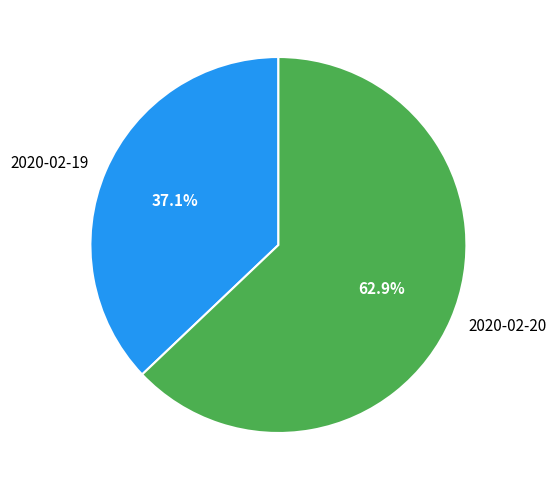

True or false: 2020-02-20 accounts for 63% of the total.

True